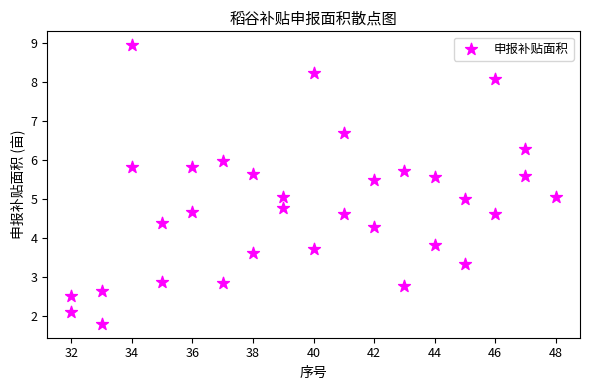

What is the range of X values (max minus min)?

16.0